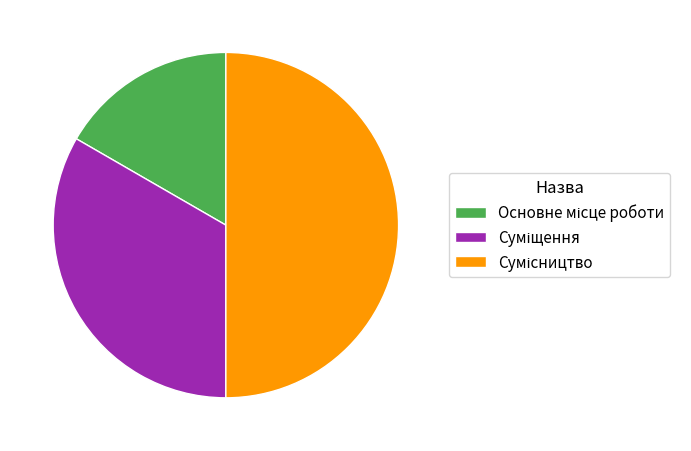

Between Сумісництво and Суміщення, which is larger?

Сумісництво